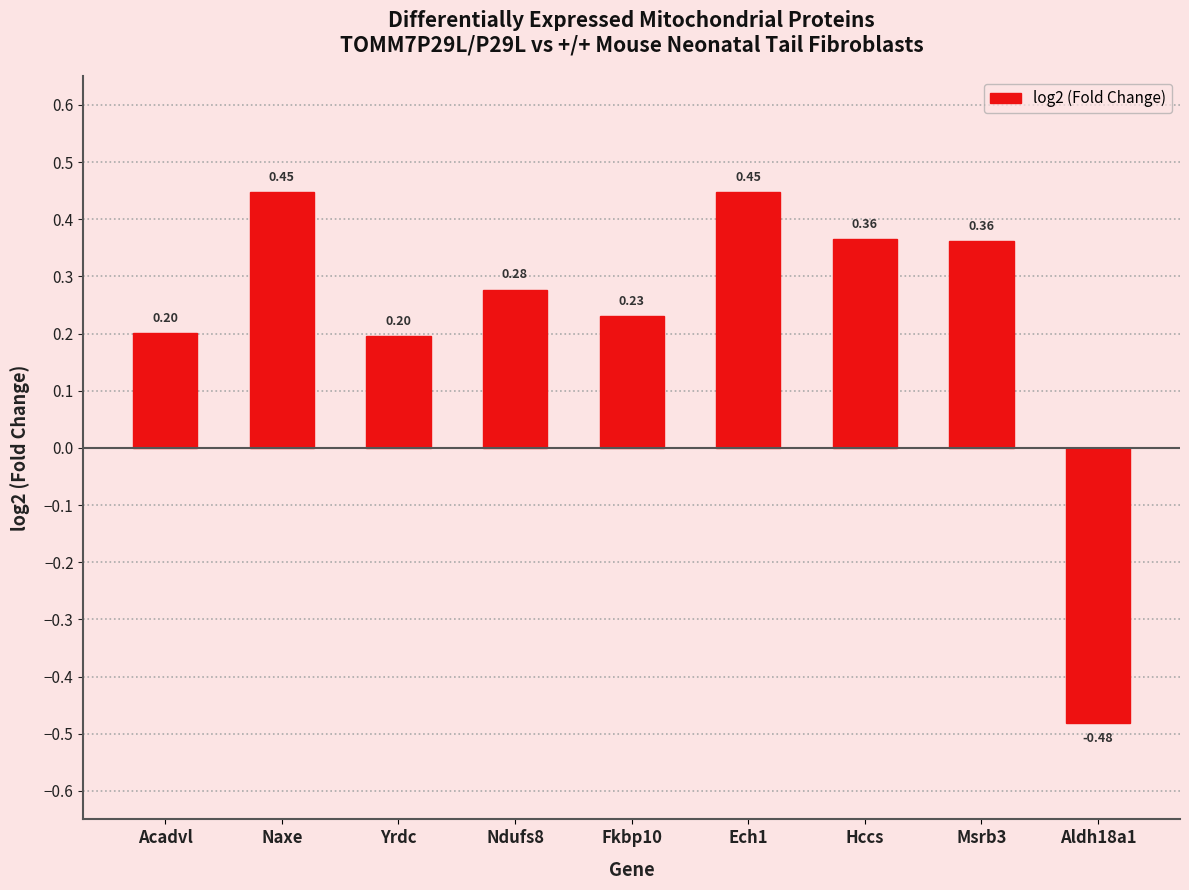

Where does the data first go above 0?

Acadvl